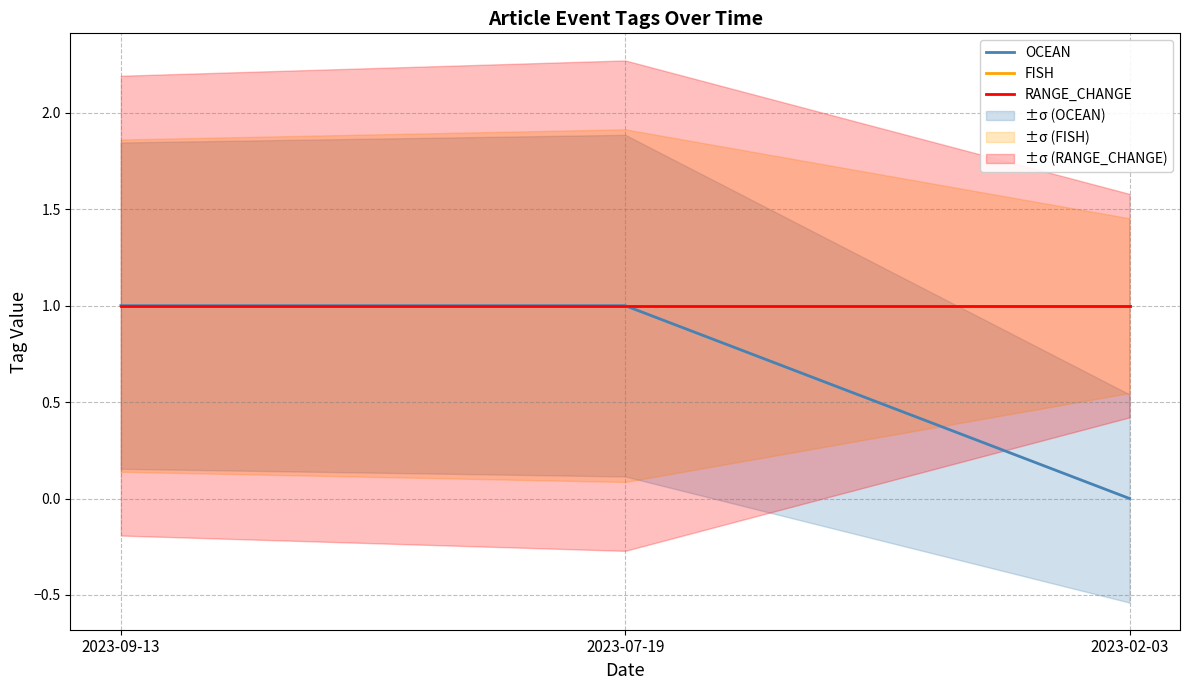

Which series has the widest spread of values?

OCEAN